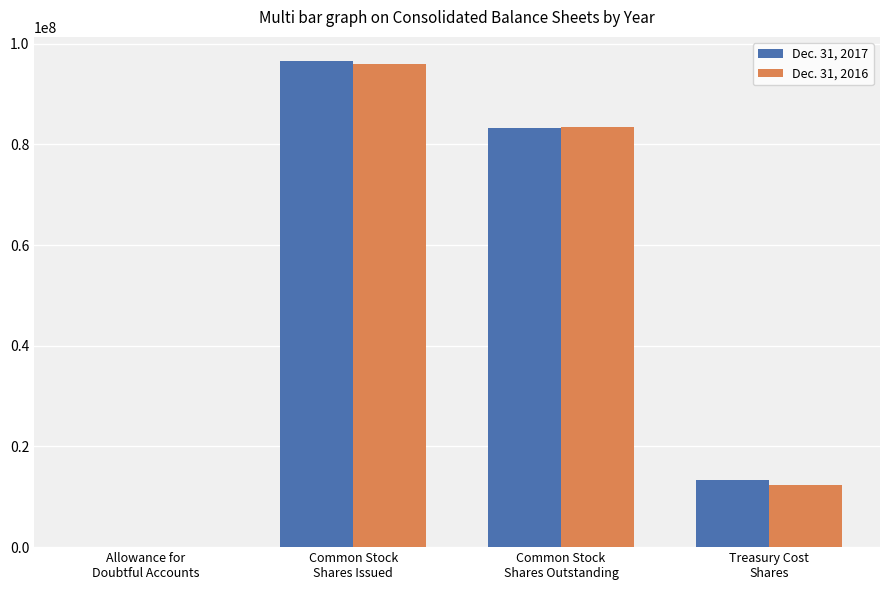

Count the number of data series in this chart.

2